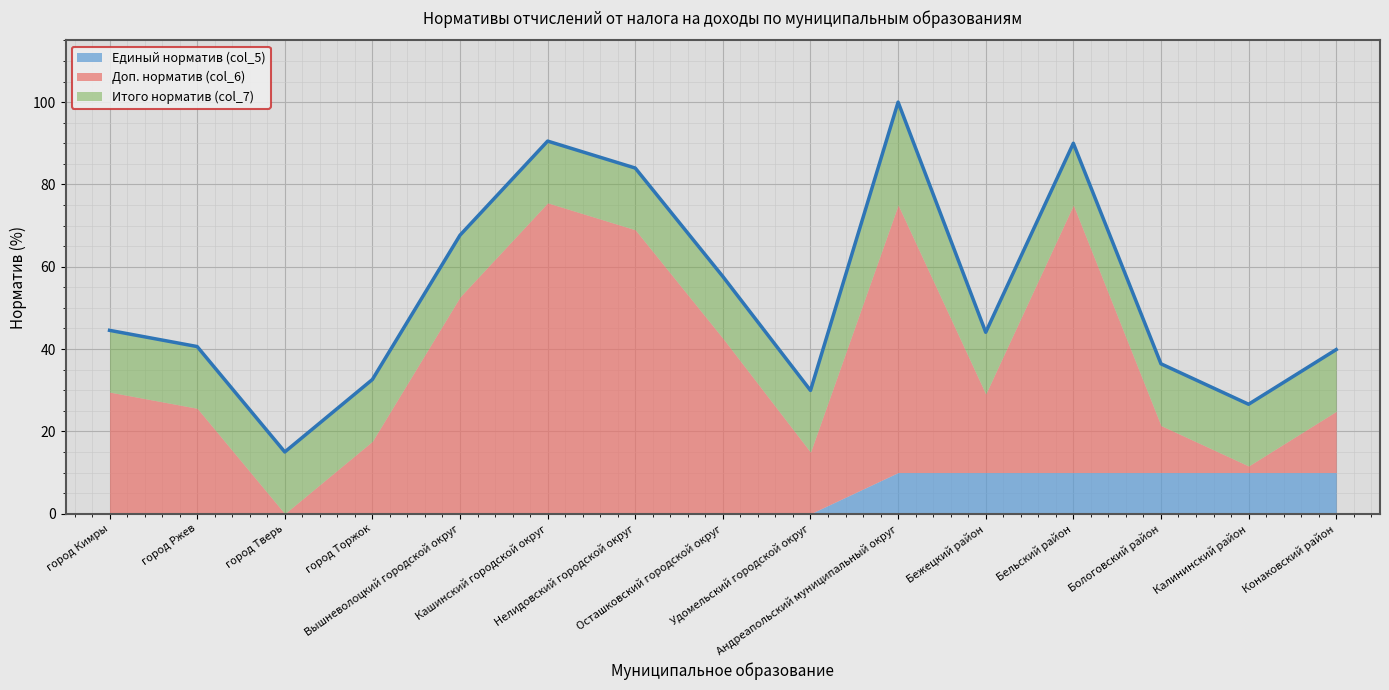

What position from the right is Калининский район?

2